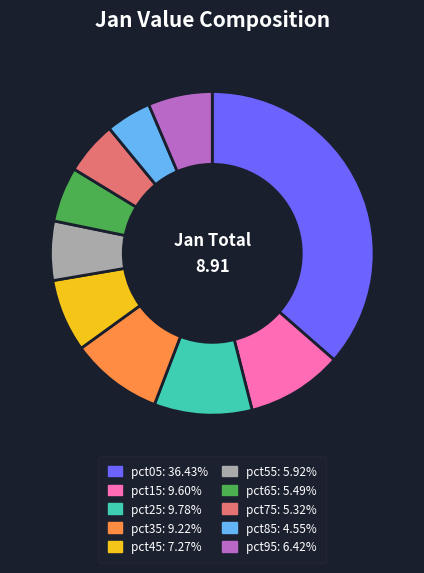

Between pct95 and pct75, which is larger?

pct95